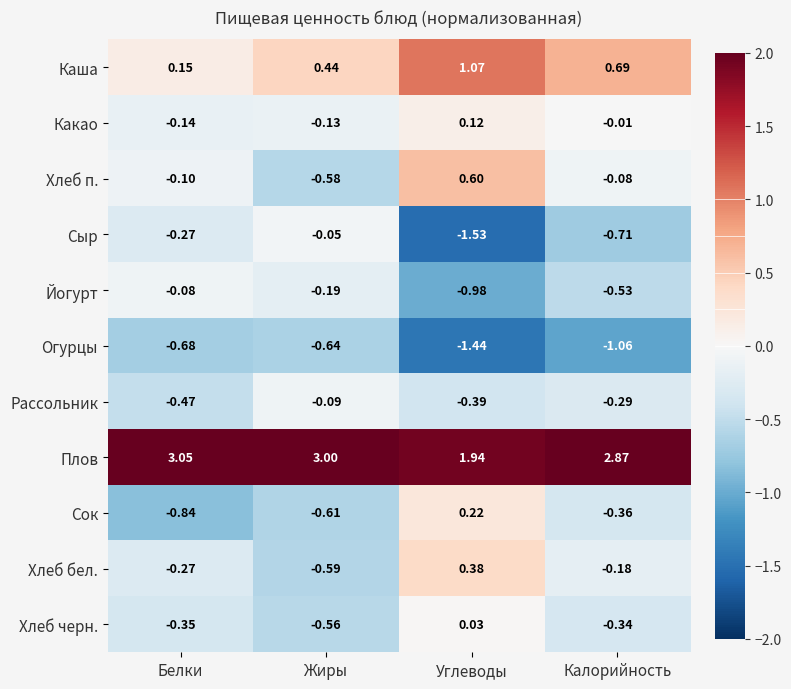

Which series changed the most between Белки and Калорийность?

Каша